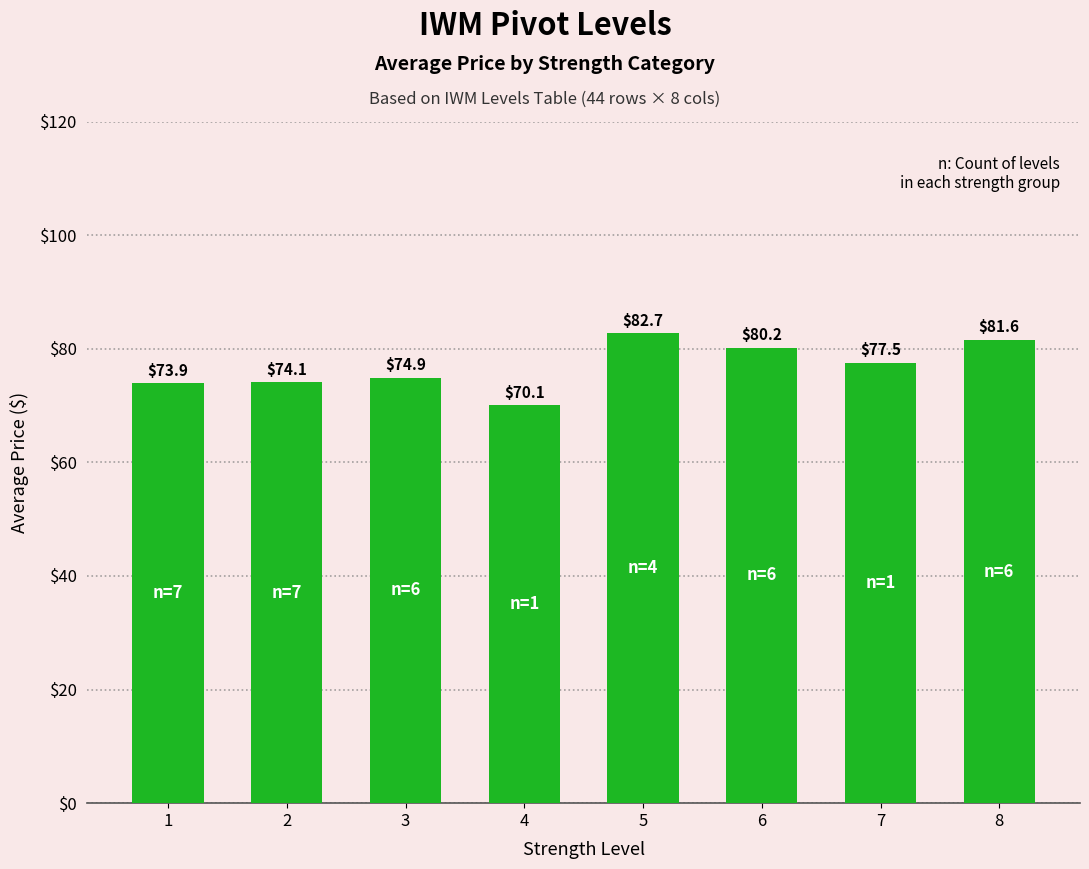

Is it true that the value at 2 is 74.1?

True